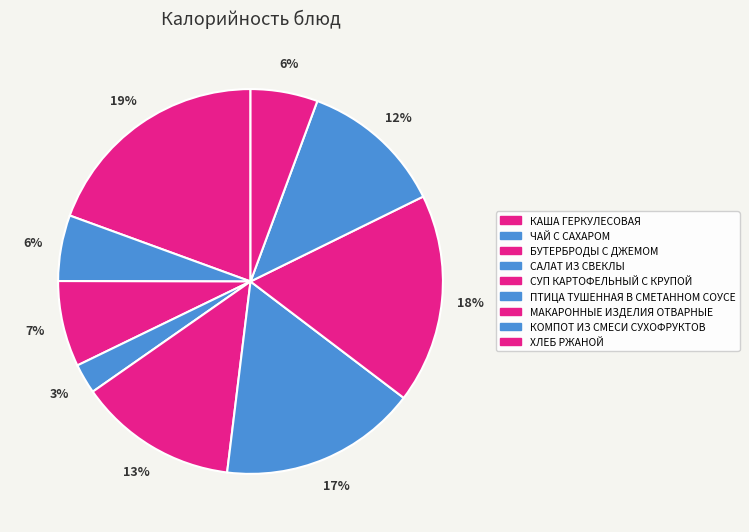

To the nearest percent, what is the difference between the МАКАРОННЫЕ ИЗДЕЛИЯ ОТВАРНЫЕ and БУТЕРБРОДЫ С ДЖЕМОМ slice percentages?

10%